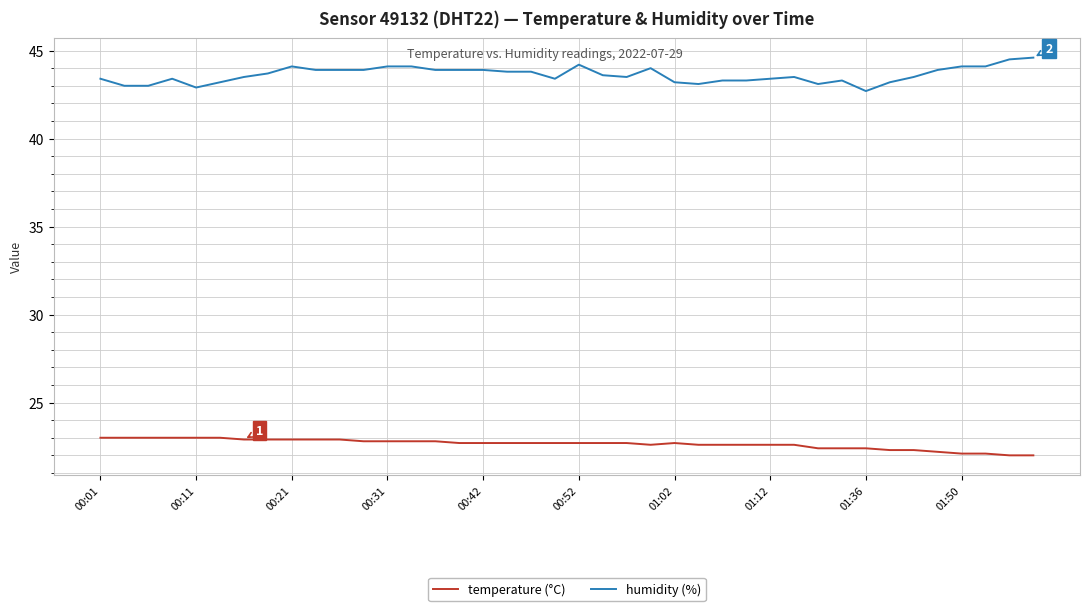

True or false: humidity (%) has more than 2 points higher than both neighbors.

True